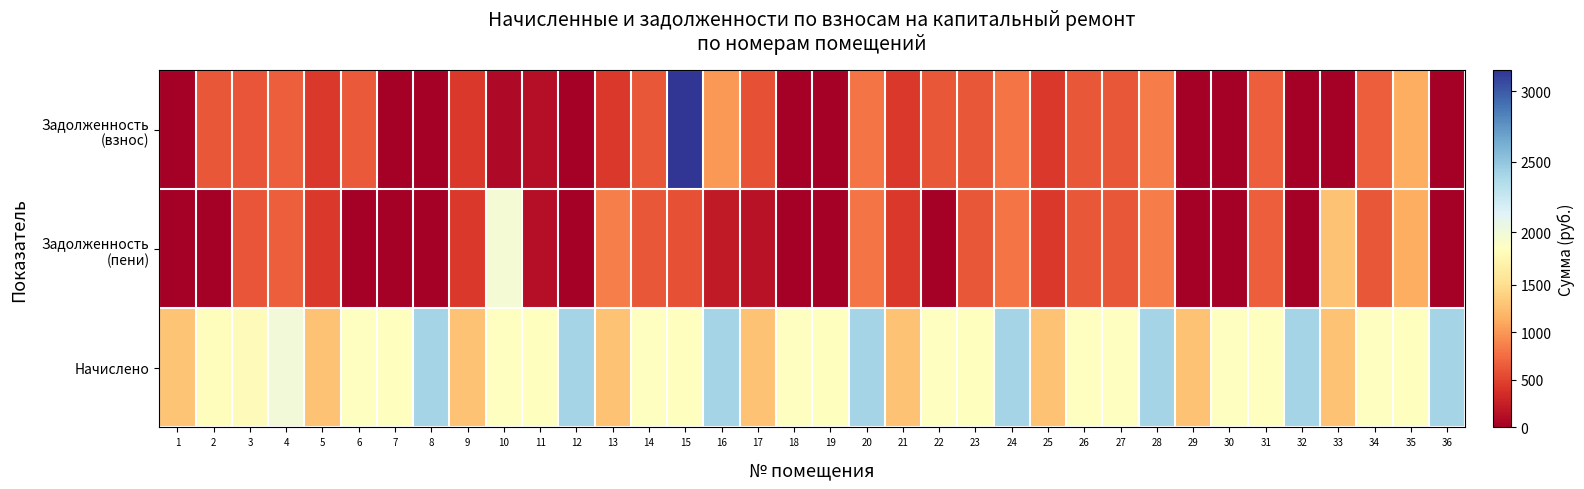

At how many categories does at least one series exceed 676?

36